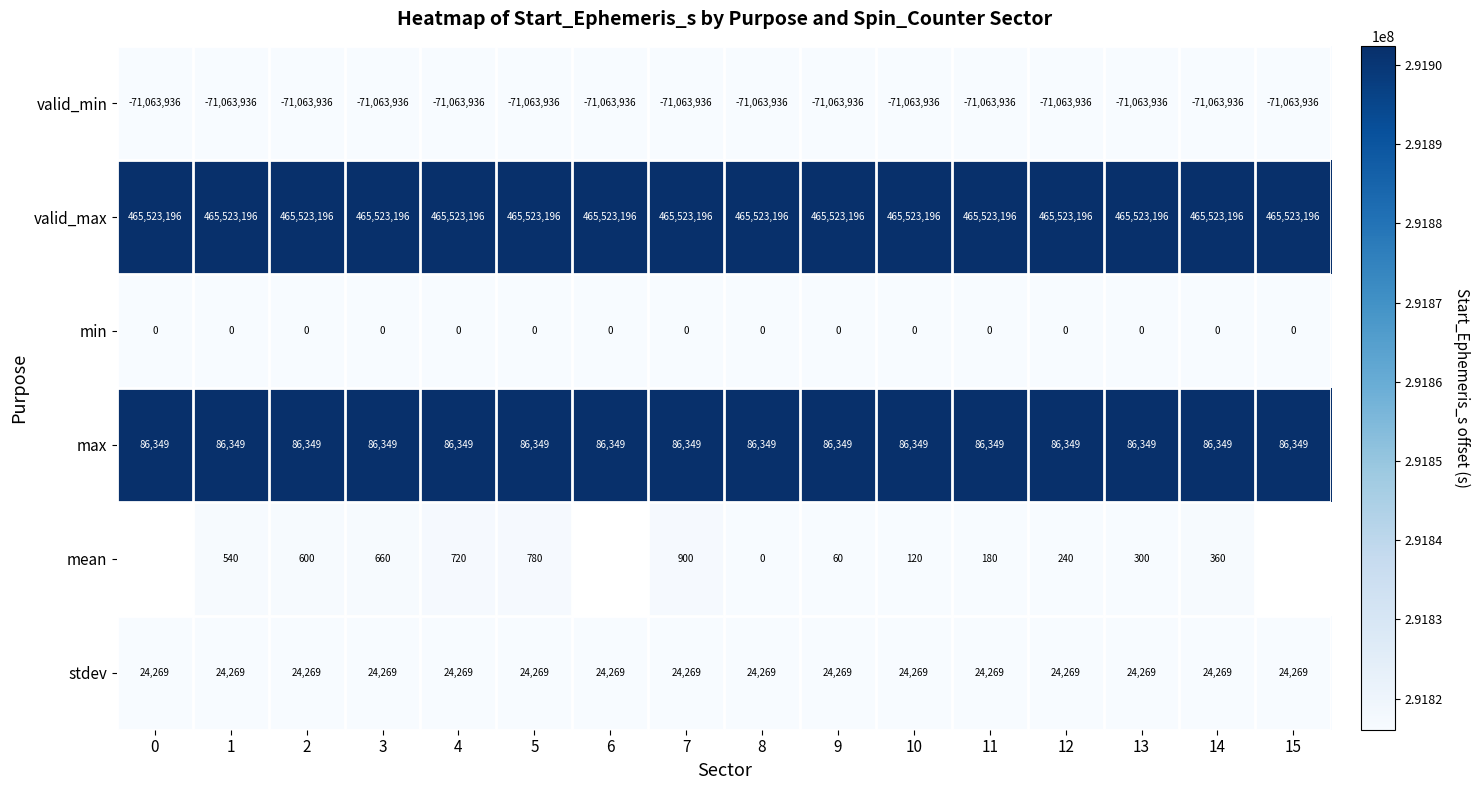

At how many categories does at least one series exceed 267410557?

16